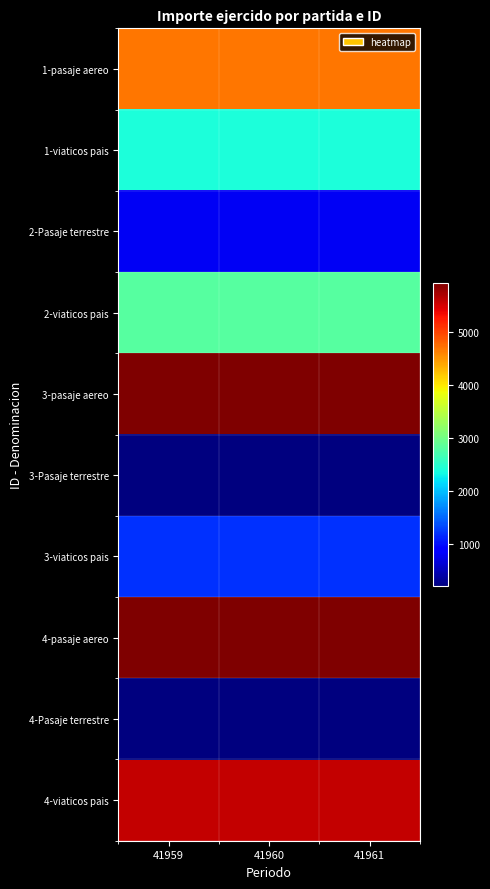

At how many categories does at least one series exceed 2413?

3